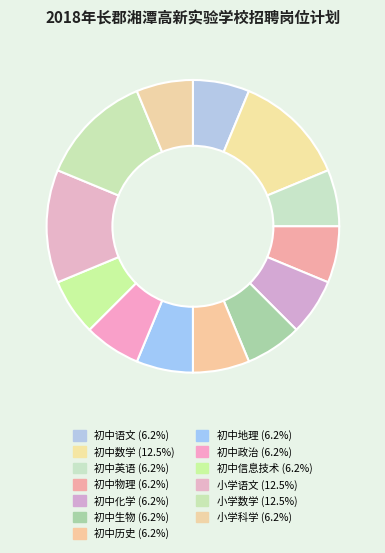

Count the number of slices in the pie.

13